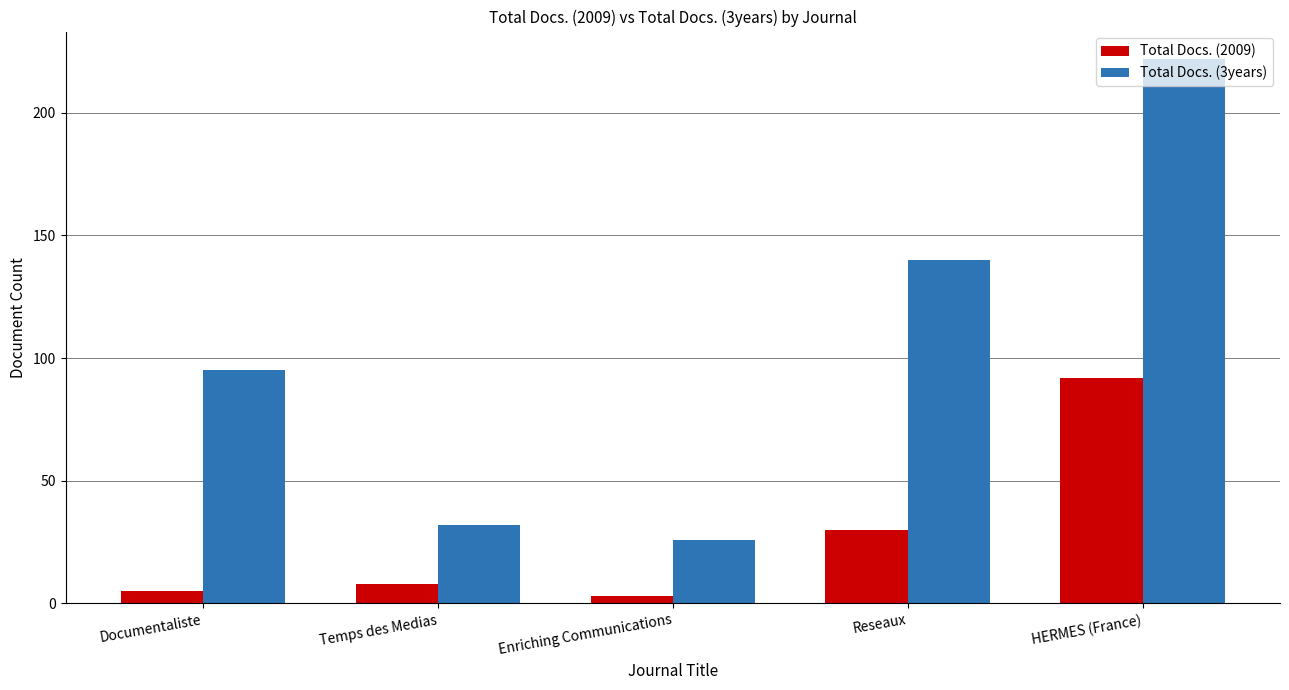

What is the minimum value shown in the chart?

3